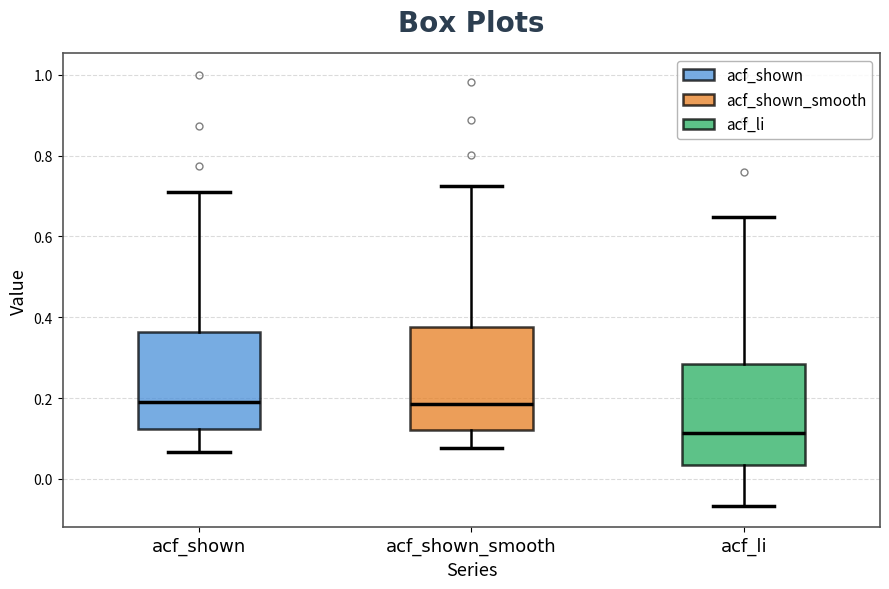

Which box's median line is the lowest?

acf_li